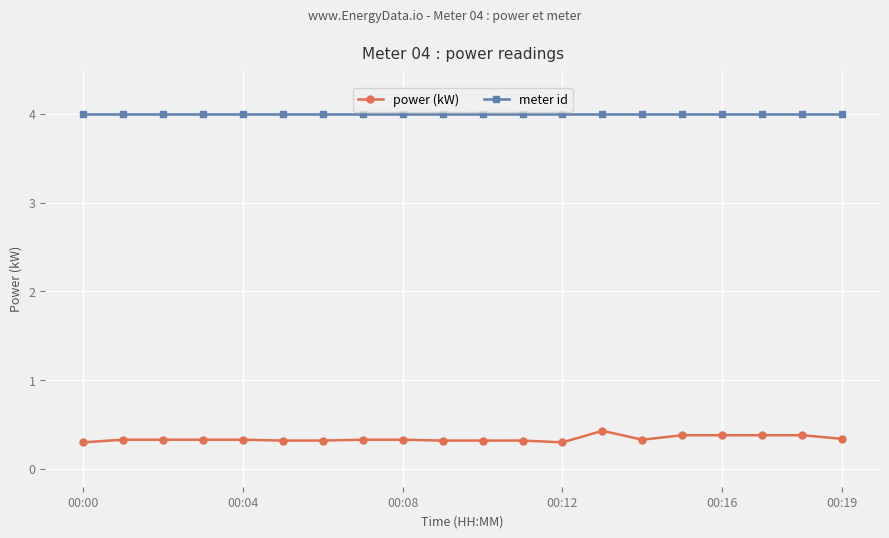

What is the average value of the meter id series?

4.0